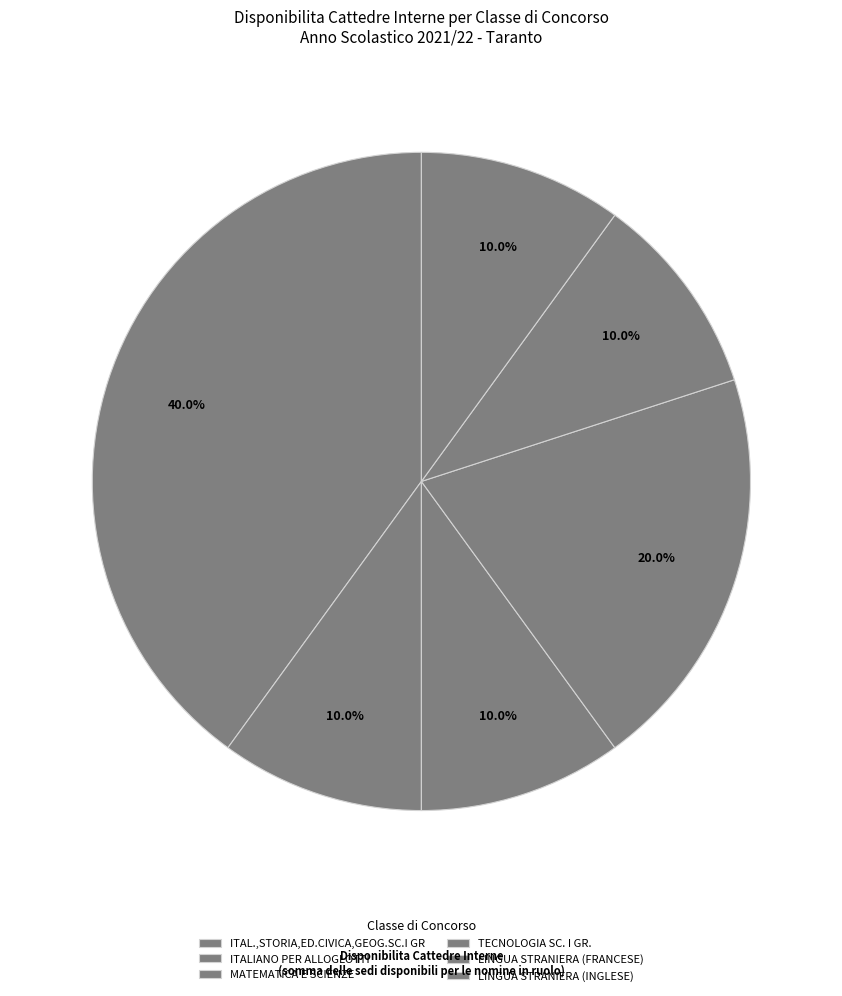

Is there any slice that represents more than half of the pie?

No